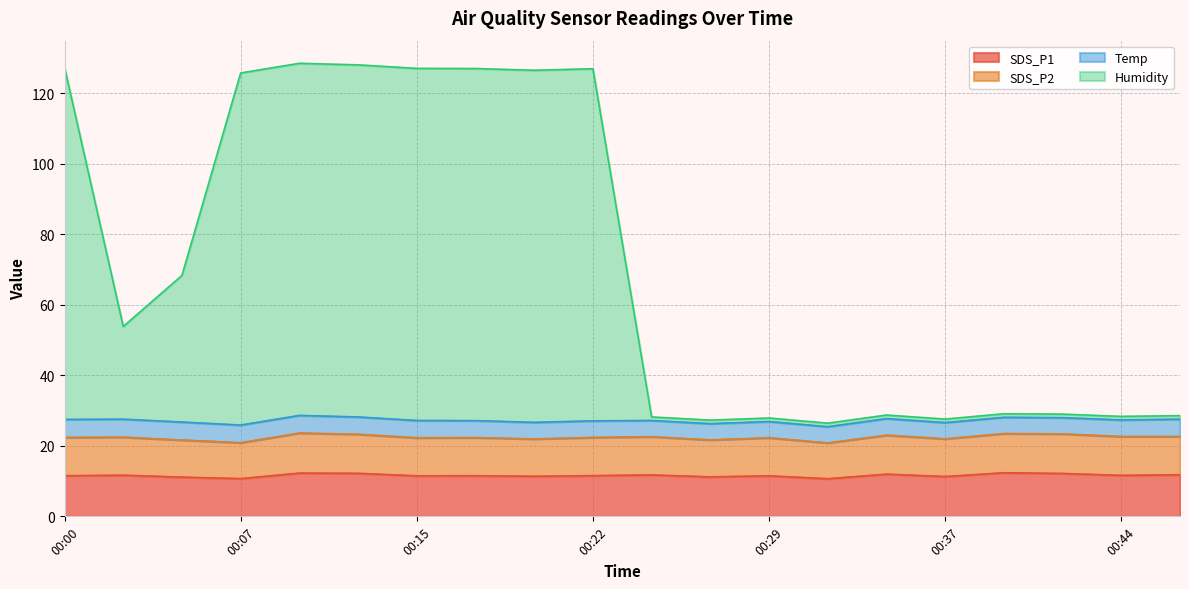

Is the value of SDS_P2 at 00:27 greater than the value of Humidity at 00:12?

No